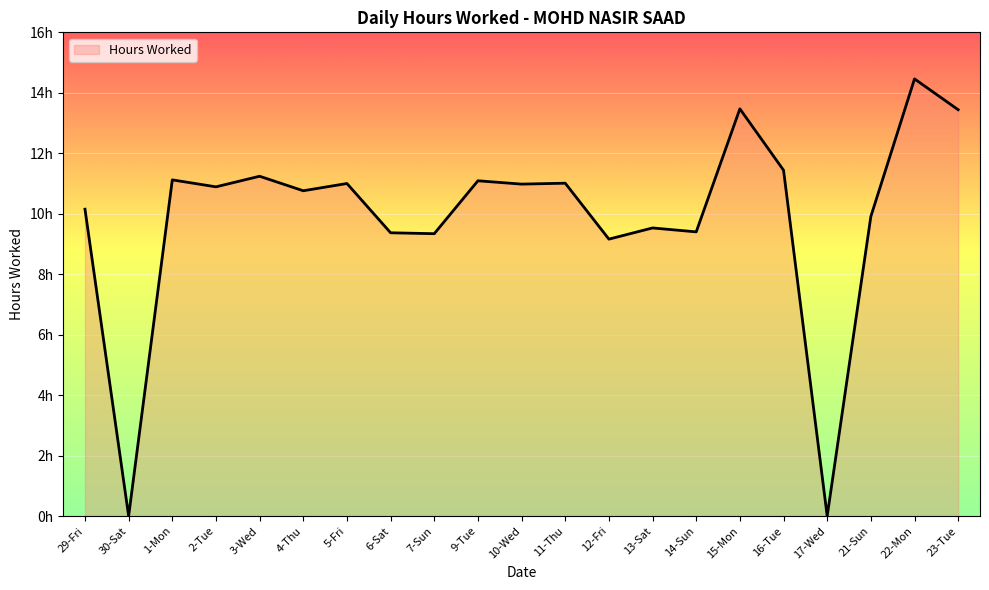

What value does the data have at 3-Wed?

11.2